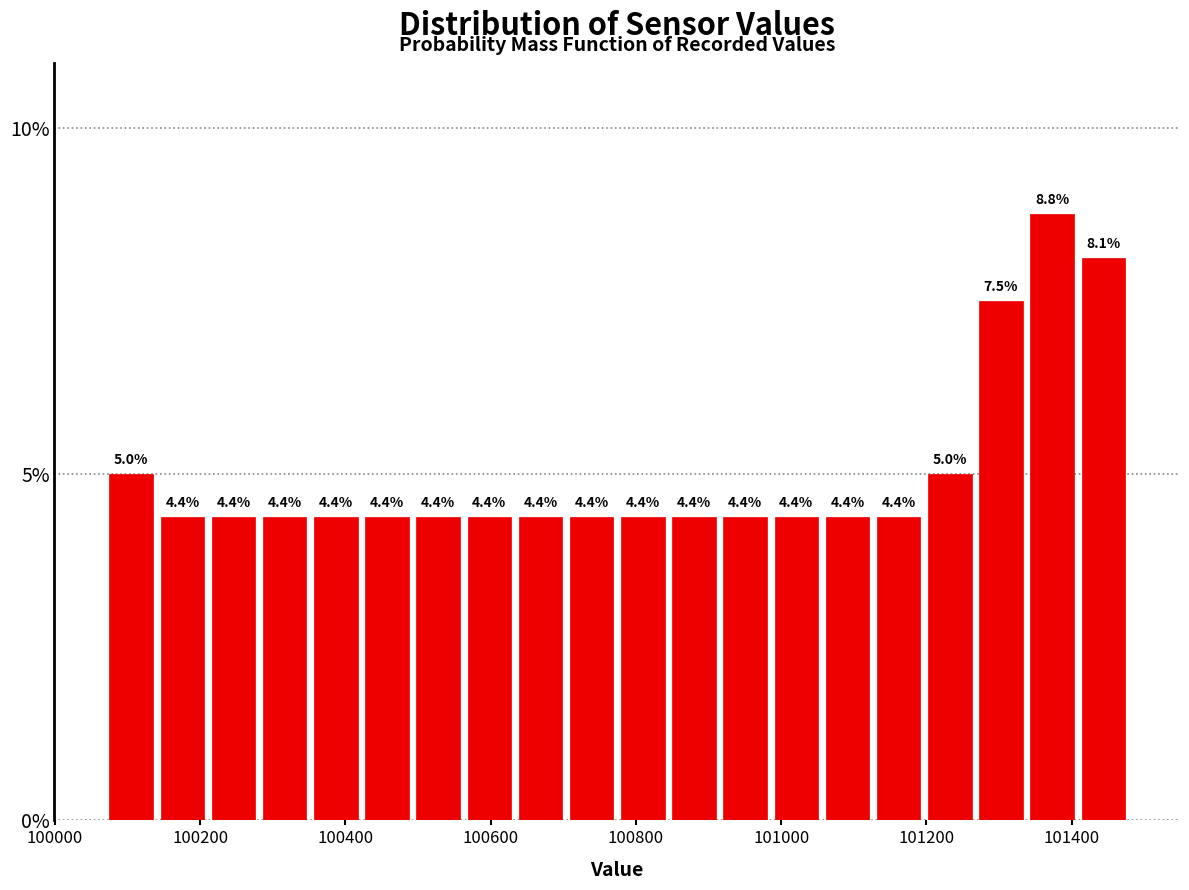

Around what value on the x-axis is the tallest bar? Give the approximate position of its centre, as read against the axis.

101380